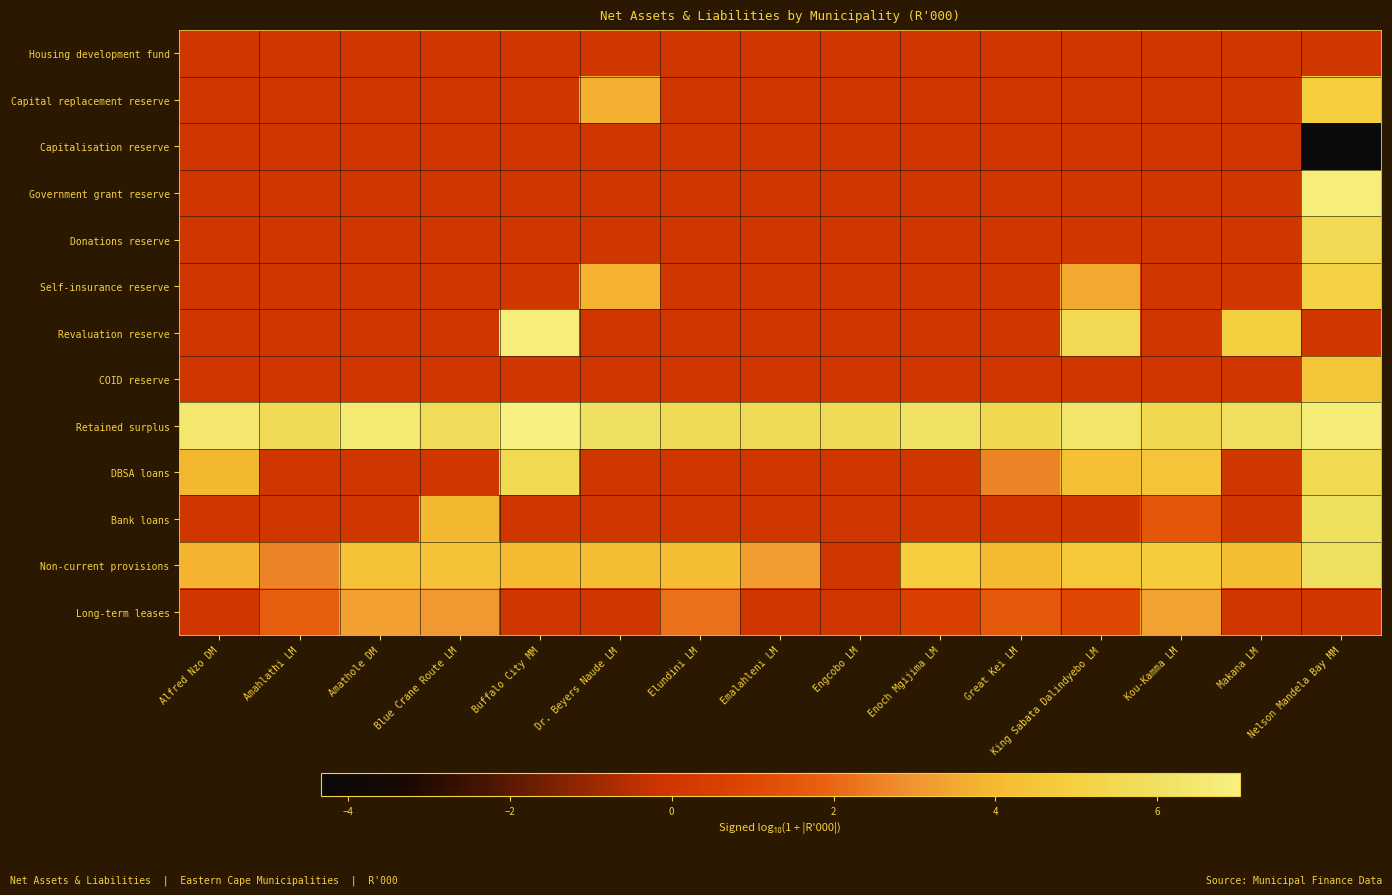

At how many categories does at least one series exceed 5?

15